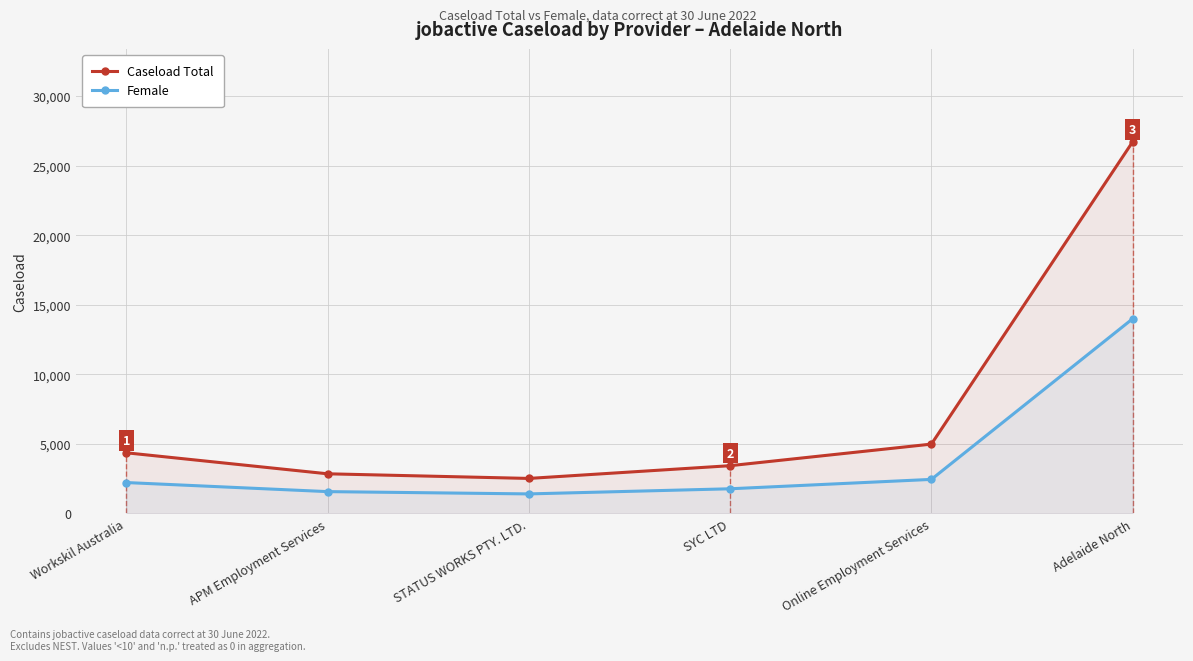

What is the sum of the Caseload Total values at Adelaide North and SYC LTD?

30145